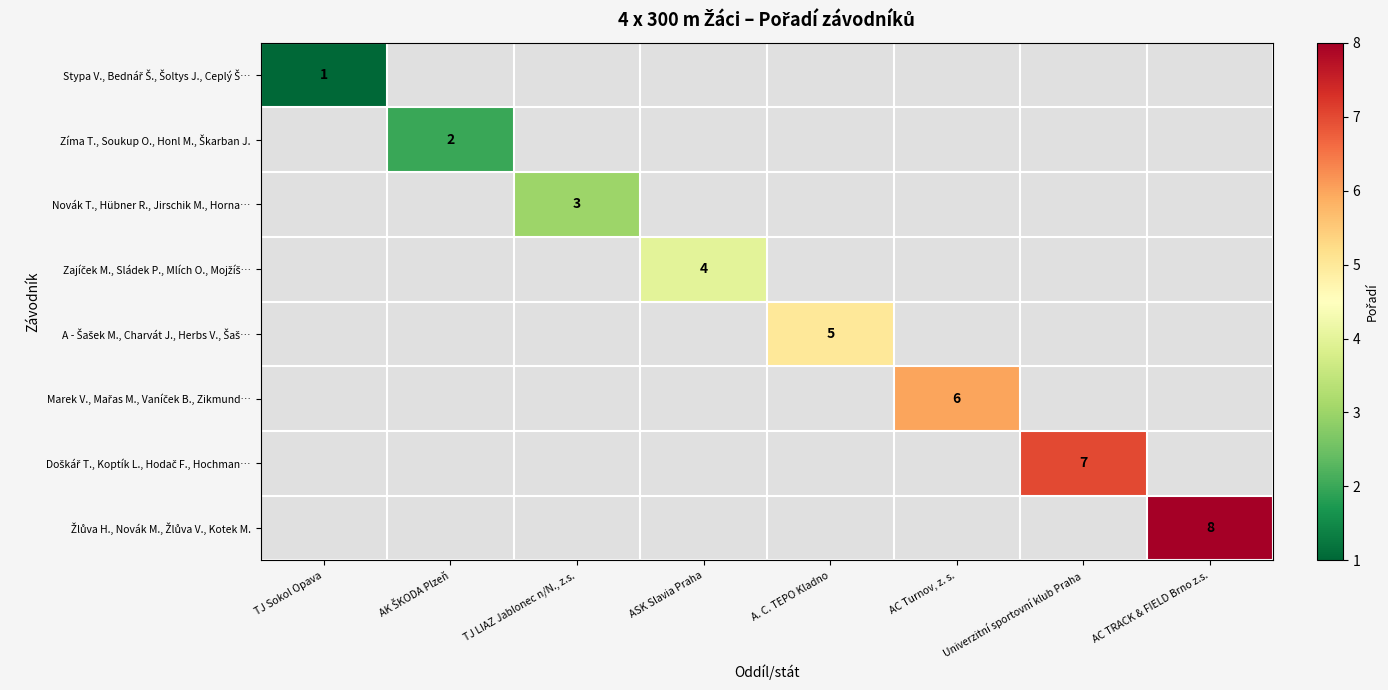

True or false: Zajíček M., Sládek P., Mlích O., Mojžíš… has a value of 1.6 at ASK Slavia Praha.

False